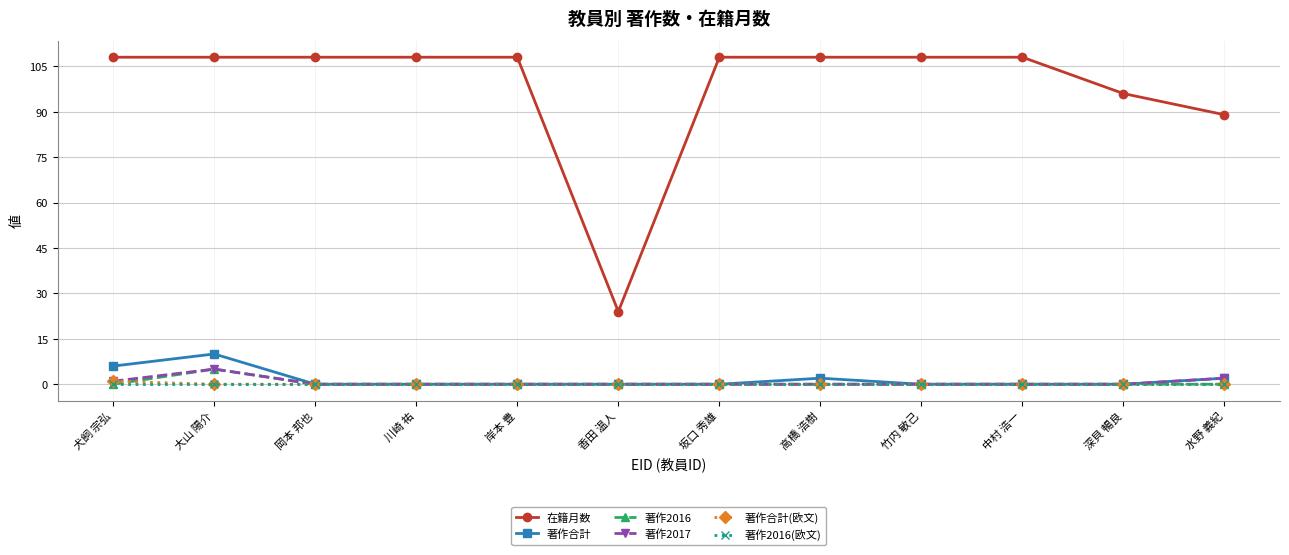

Is it true that 著作2016 equals 0 at 岡本 邦也?

True